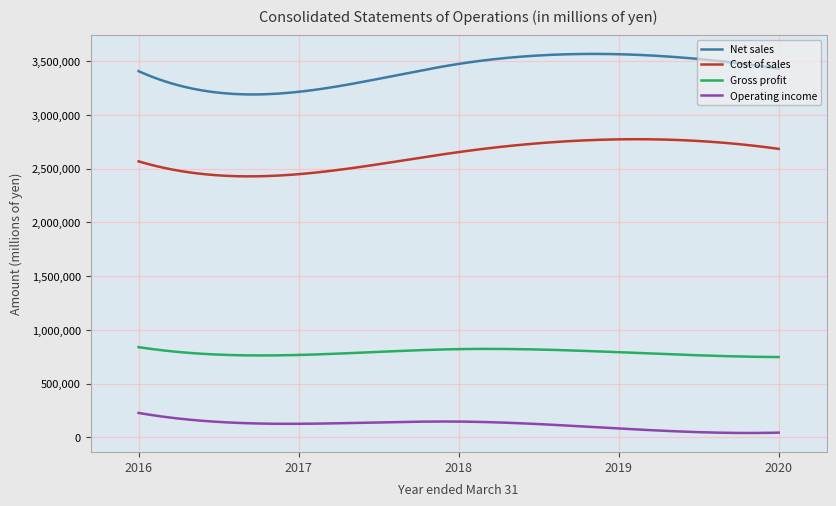

Rank the series by their average value, from highest to lowest.

Net sales, Cost of sales, Gross profit, Operating income